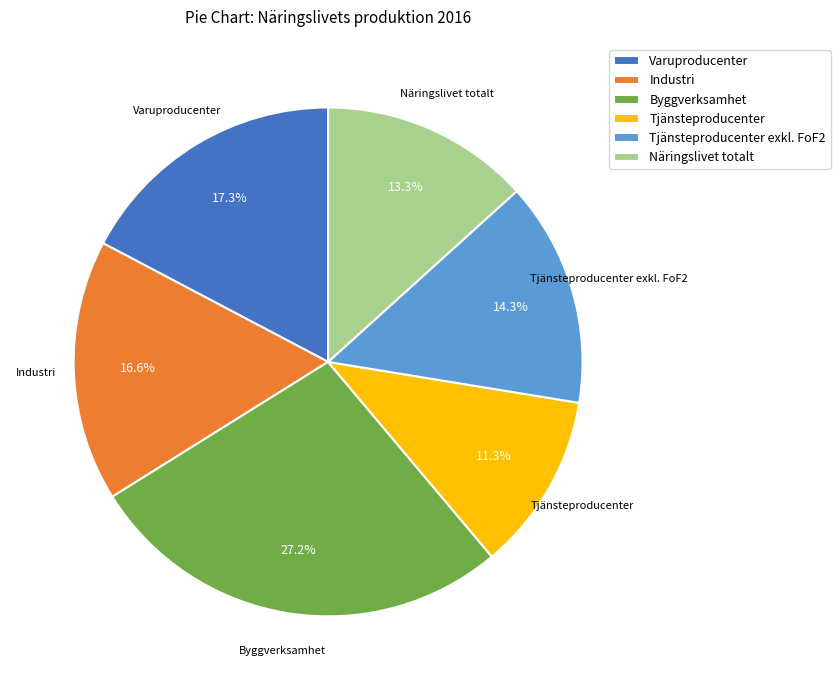

To the nearest percent, what is the combined percentage of Industri and Tjänsteproducenter exkl. FoF2?

31%